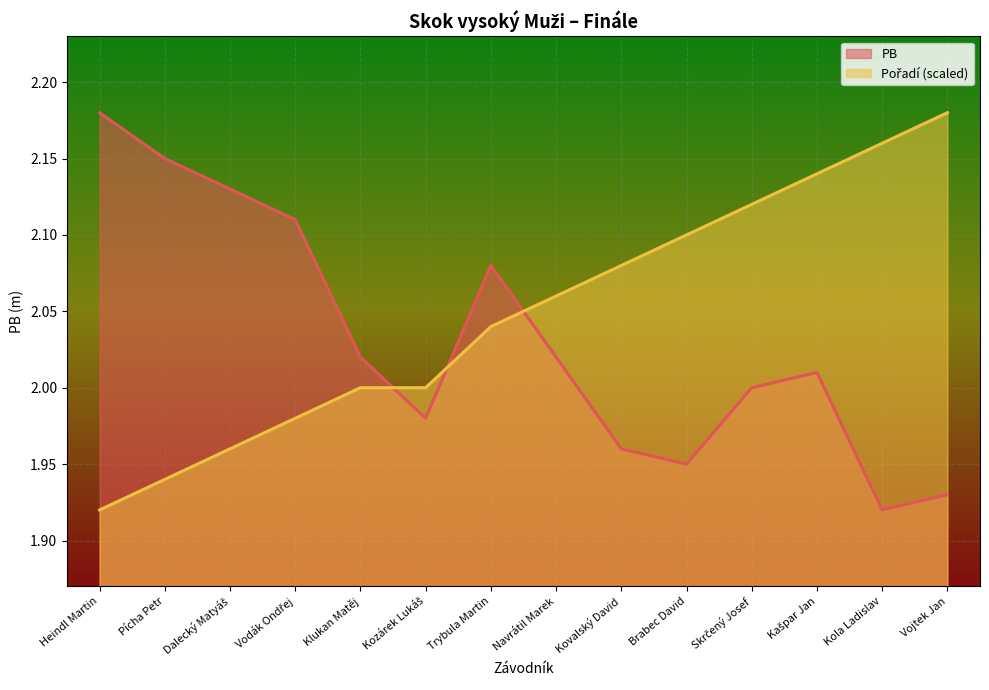

What is the average value of the Pořadí series?

2.0